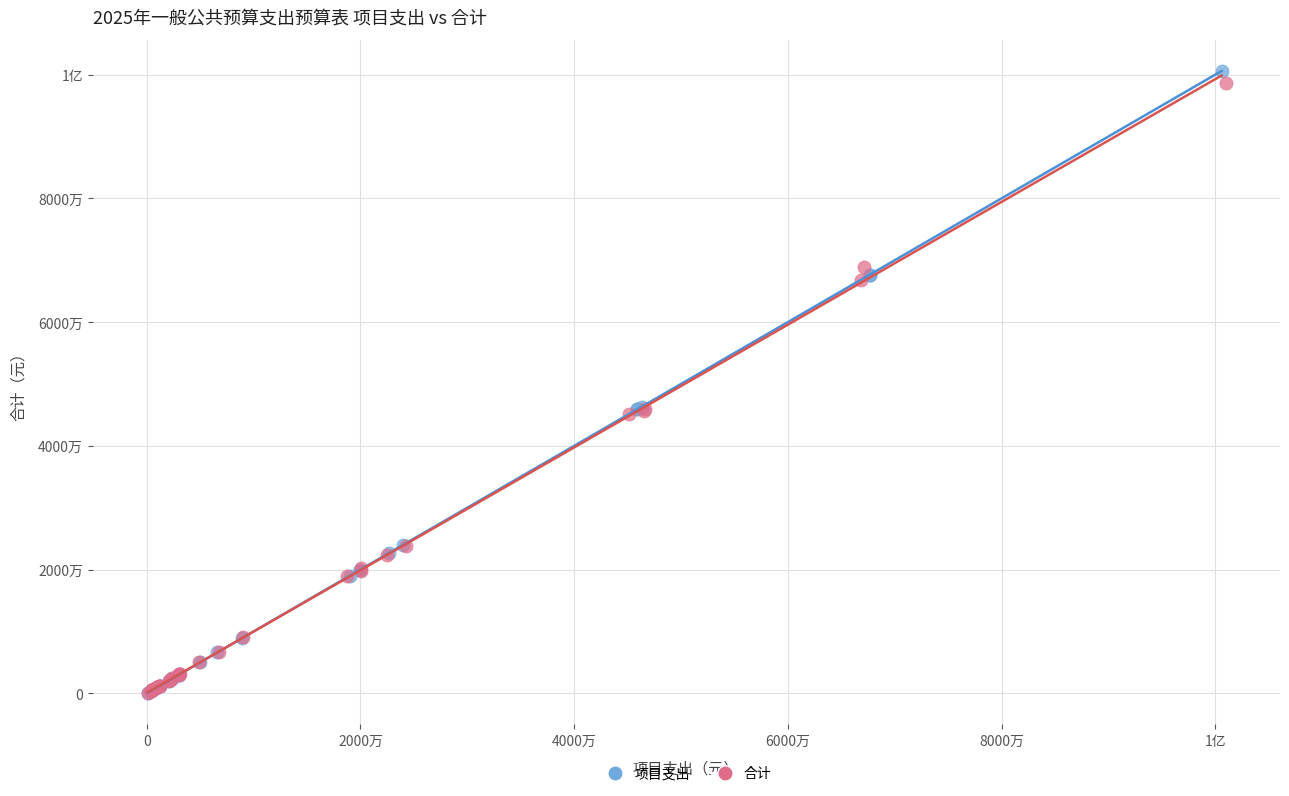

What are all the series names shown in the legend?

项目支出, 合计